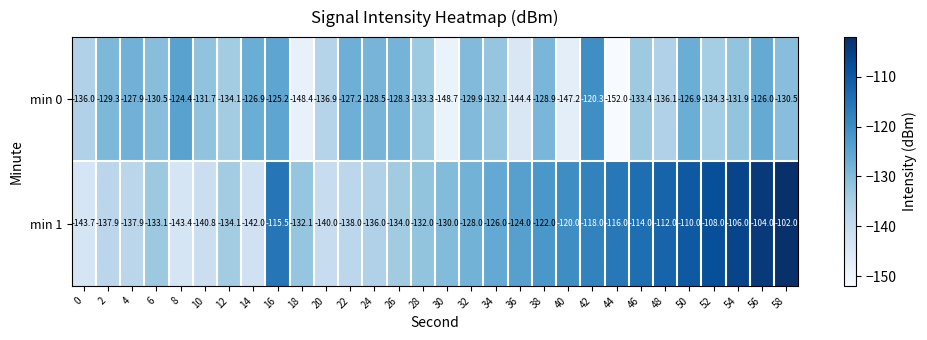

What value does the min 0 series have at 46?

-133.4